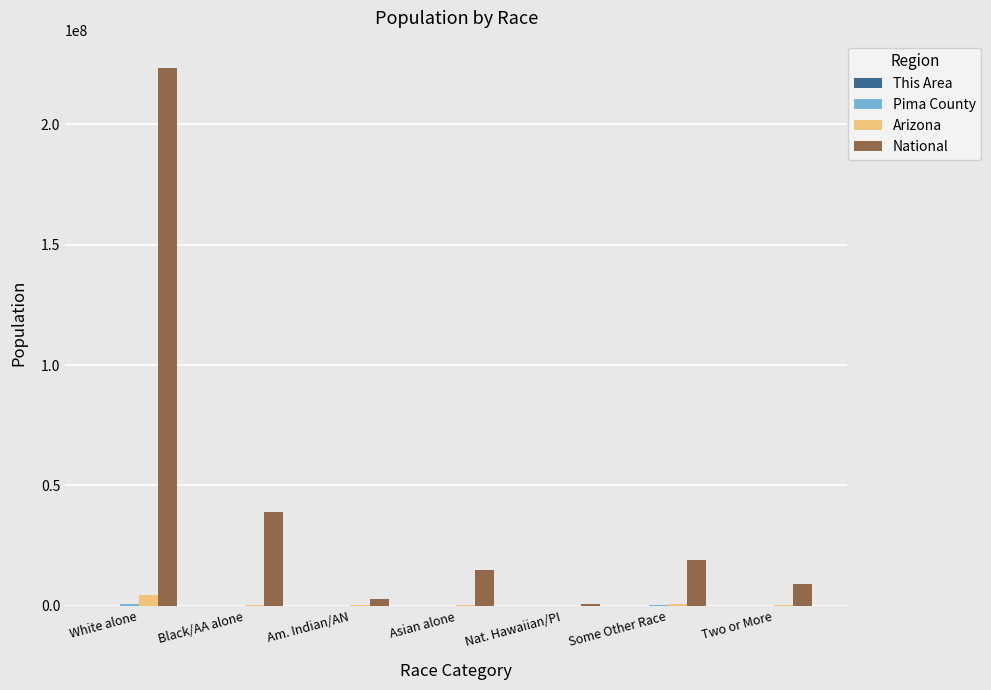

What is the sum of all Arizona values?

6392017